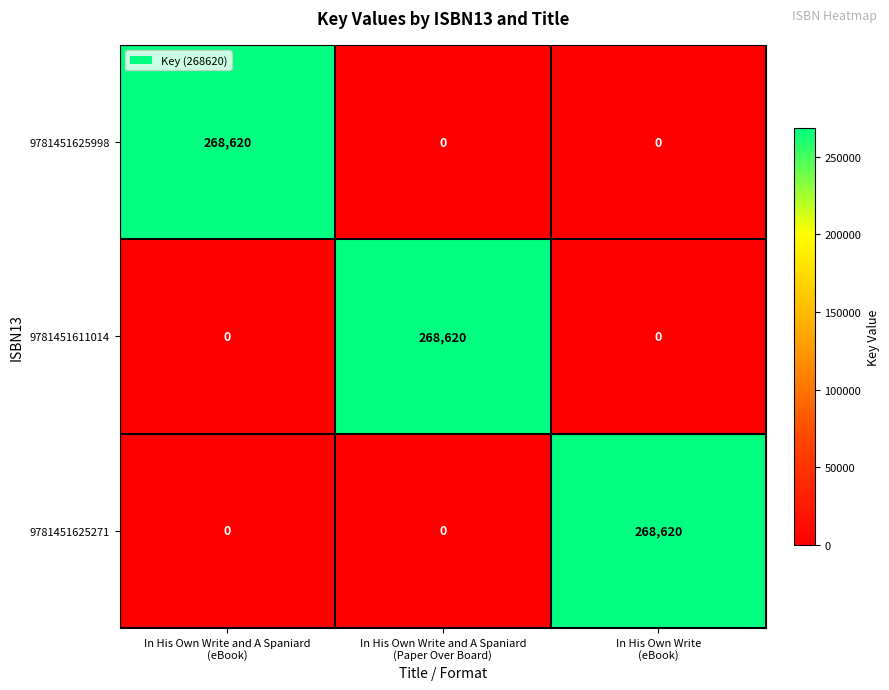

How many data points does each series have?

3